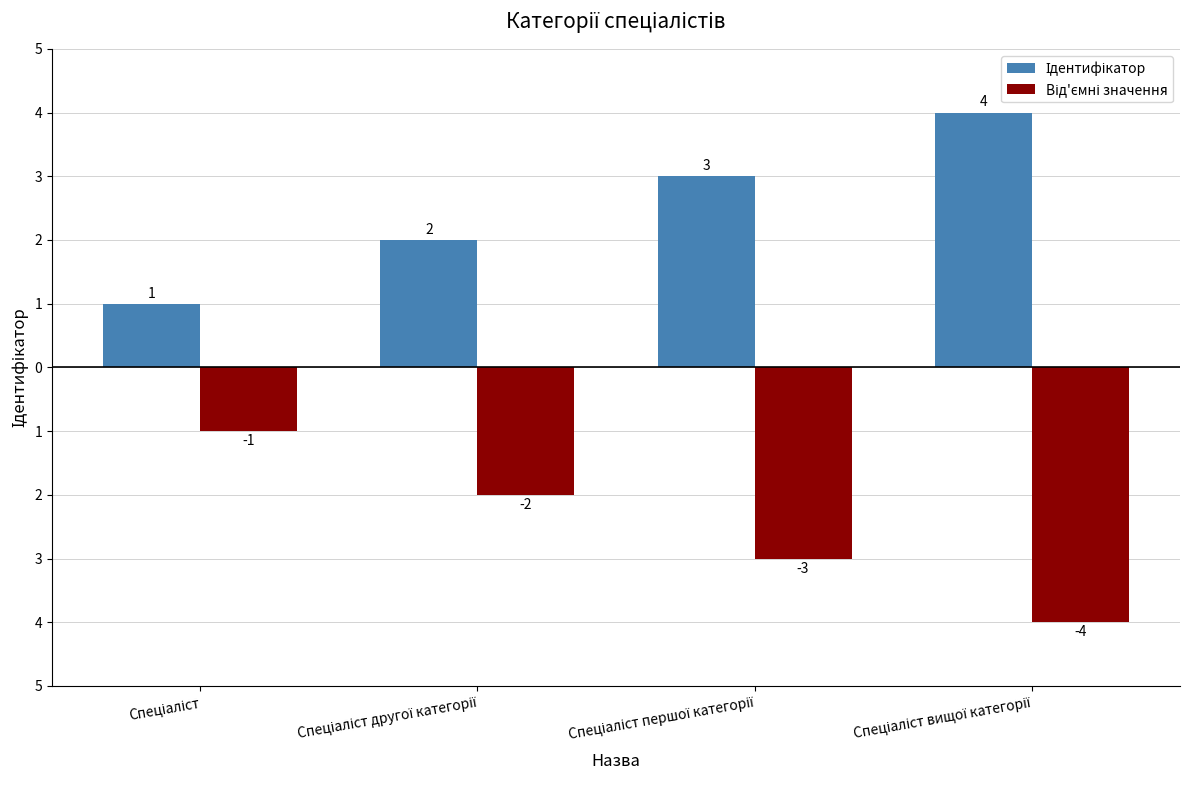

Does the chart contain stacked bars?

No